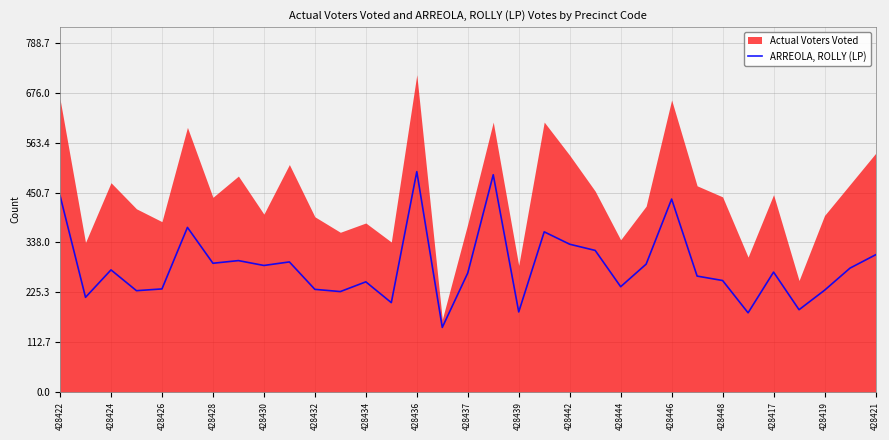

True or false: the data has more than 2 interior local peaks.

True